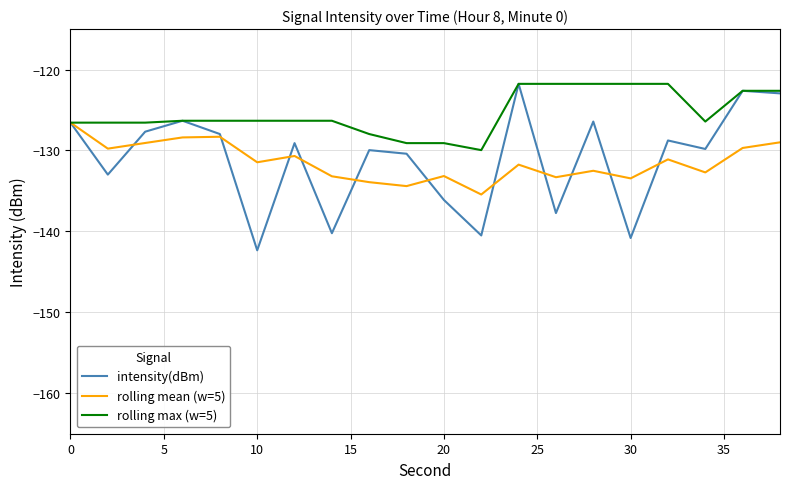

Which series has the largest range (max minus min)?

intensity(dBm)